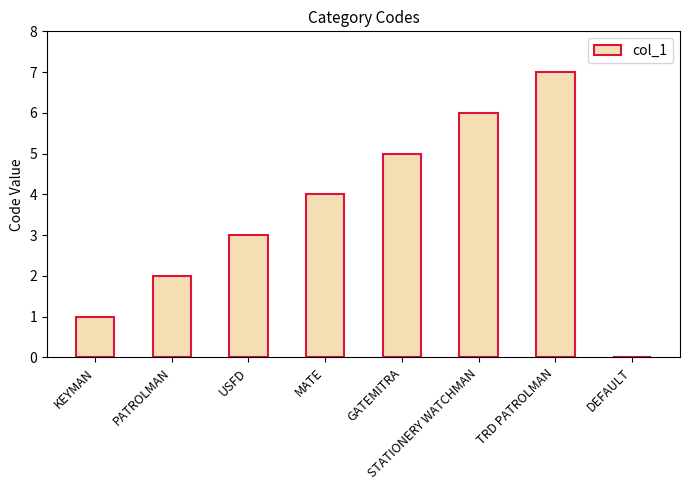

How many positive values are there?

7